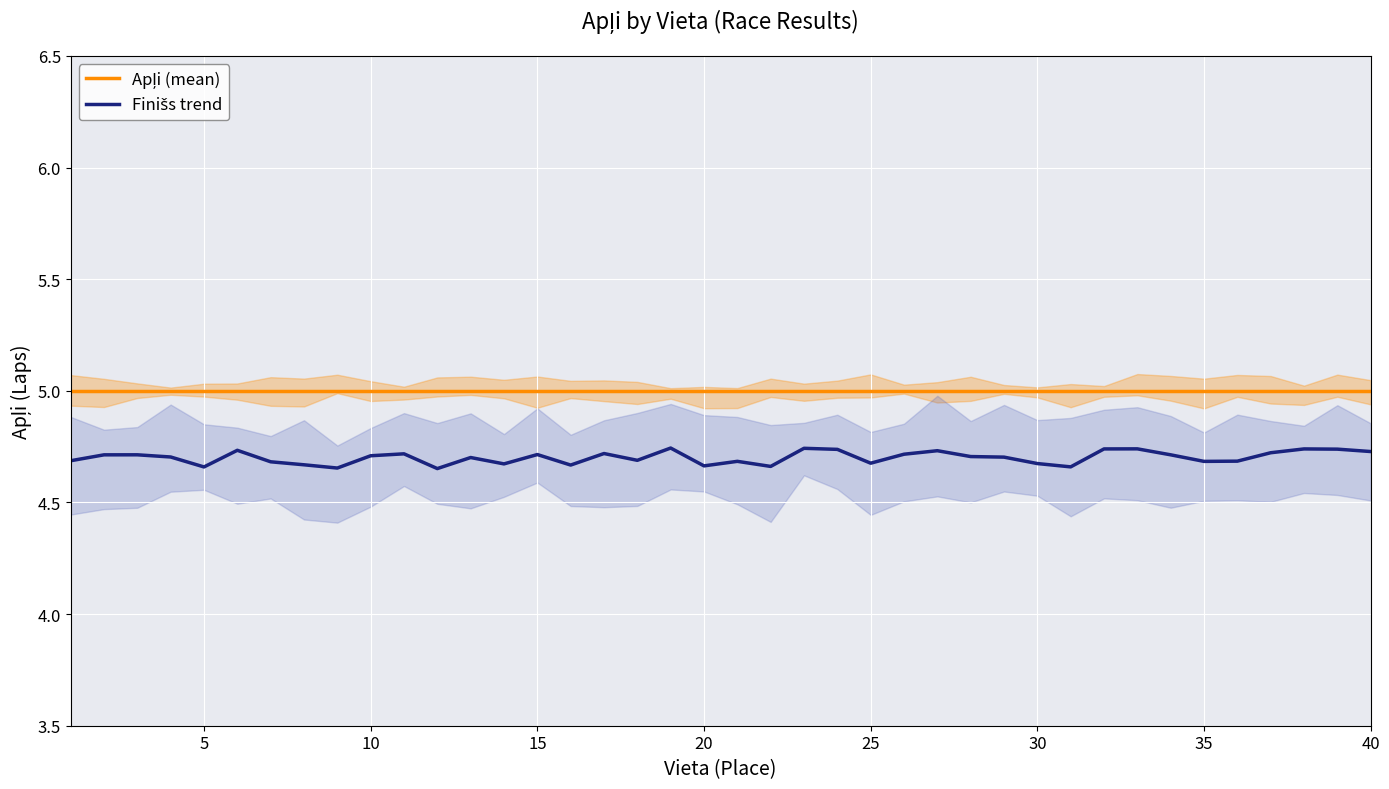

Is the value of Finišs trend at 16 greater than the value of Apļi (mean) at 0?

No